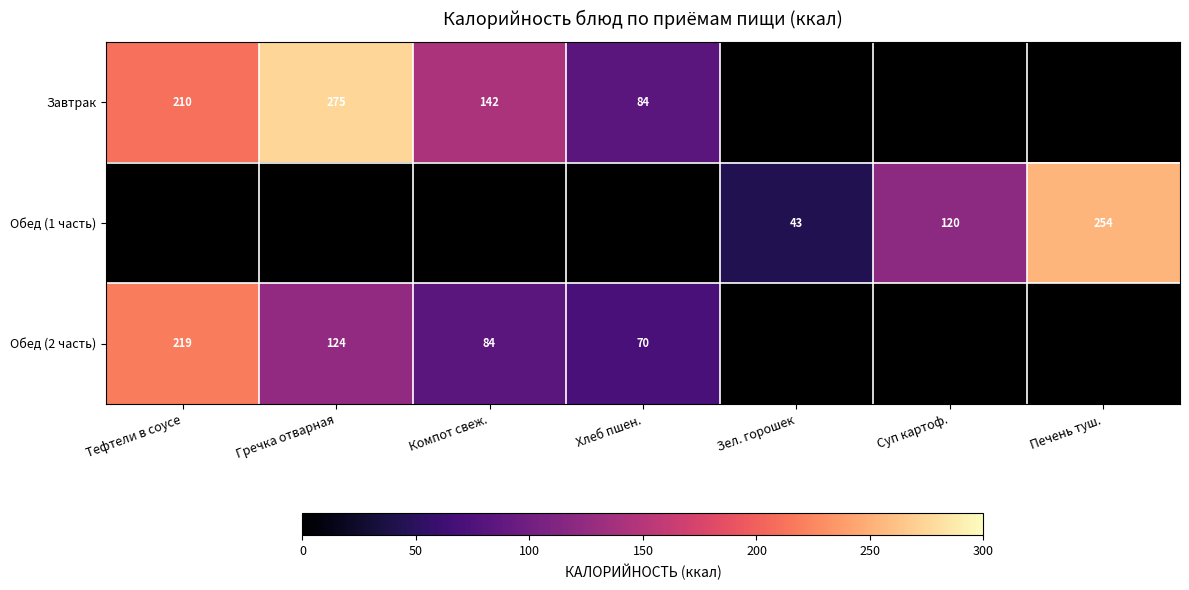

Is the value of Обед (1 часть) at Печень туш. greater than the value of Обед (2 часть) at Хлеб пшен.?

Yes